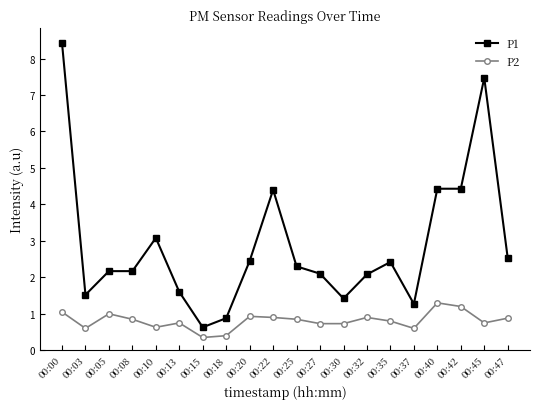

True or false: P1 and P2 cross at least once.

False